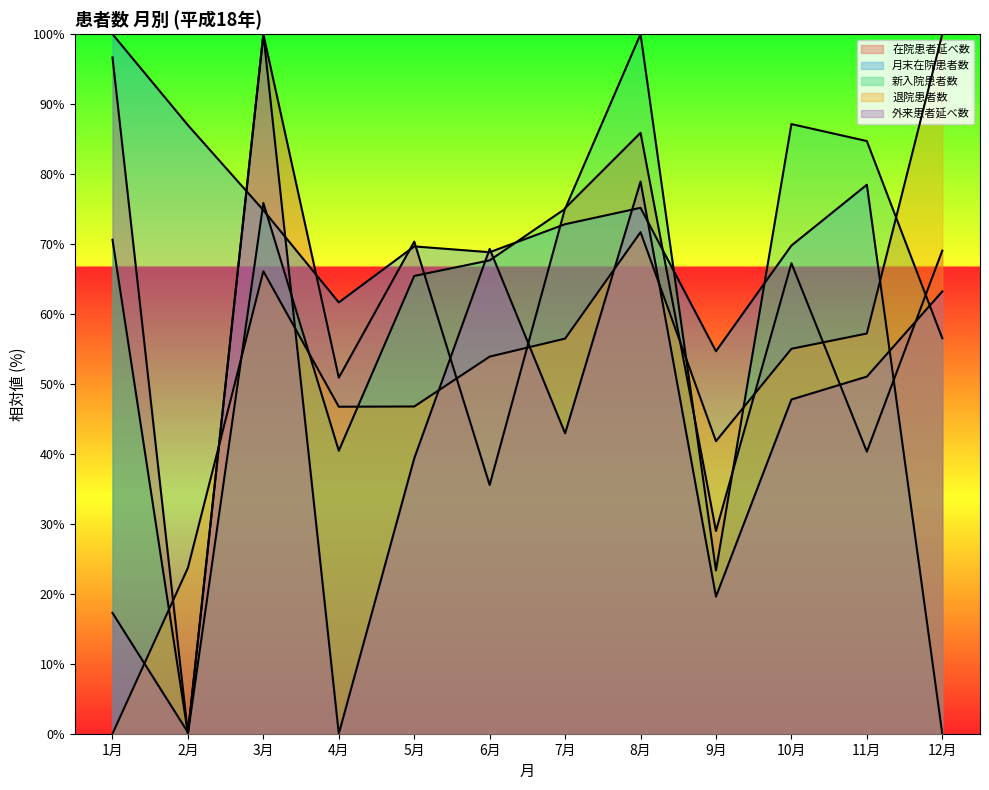

Which series has the largest total across all categories?

月末在院患者数